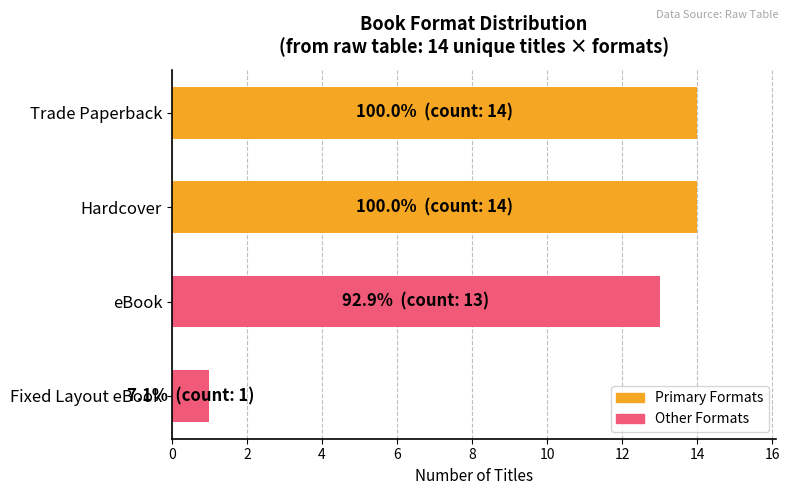

What is the label of the 3rd bar from the top?

eBook